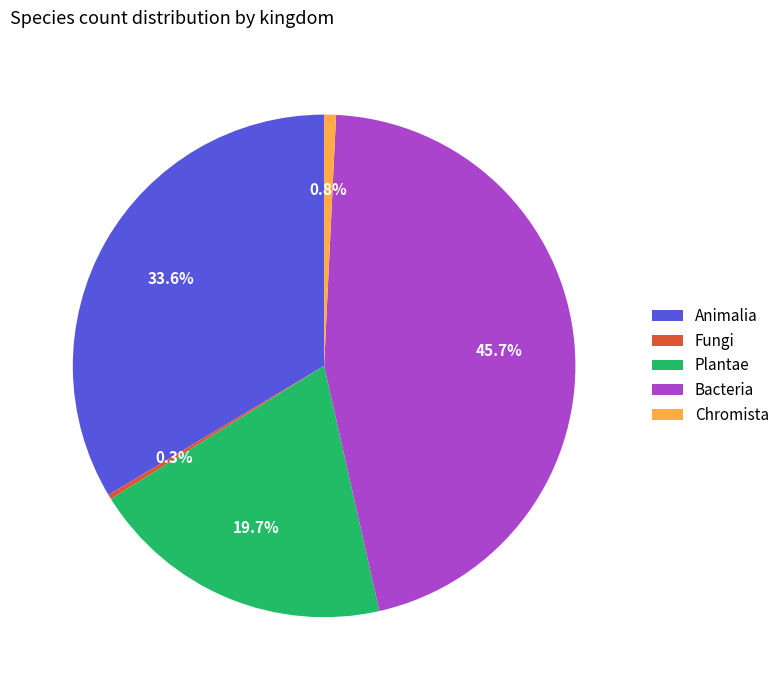

What portion of the pie excludes Bacteria?

54.3%